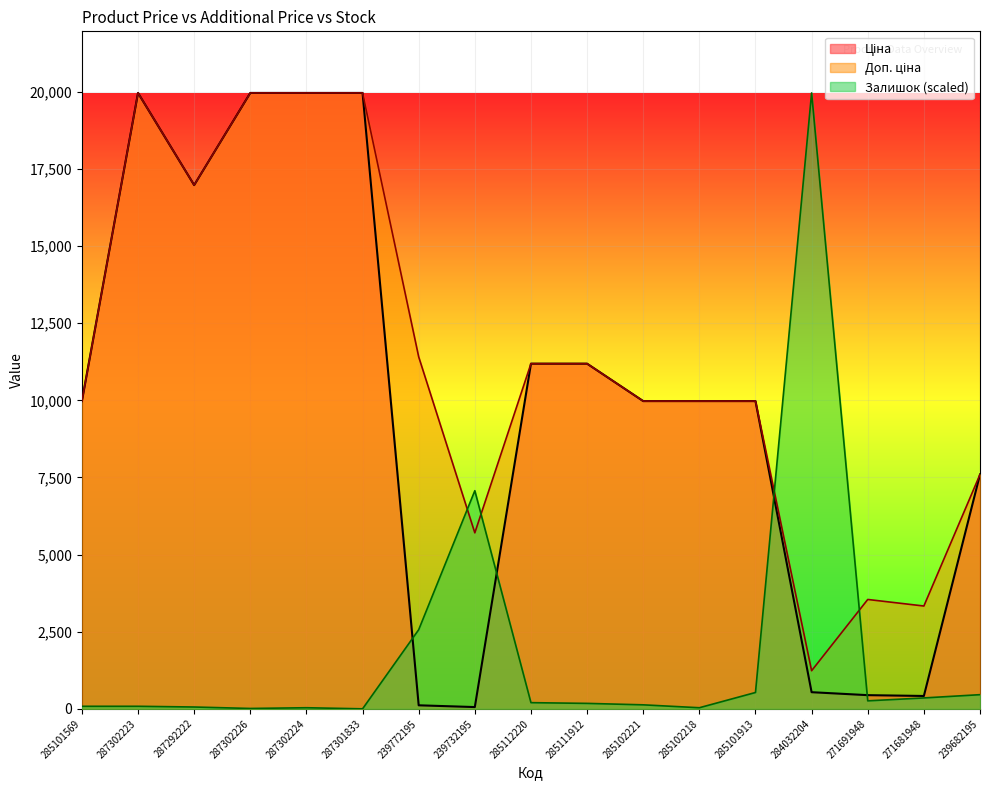

Is it true that Залишок equals 5548.2 at 284032204?

False